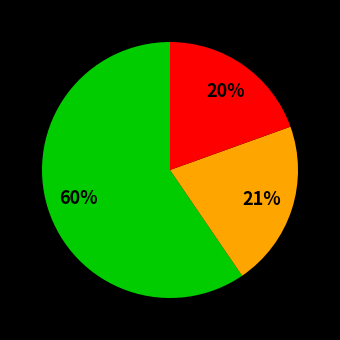

Count the number of slices in the pie.

3